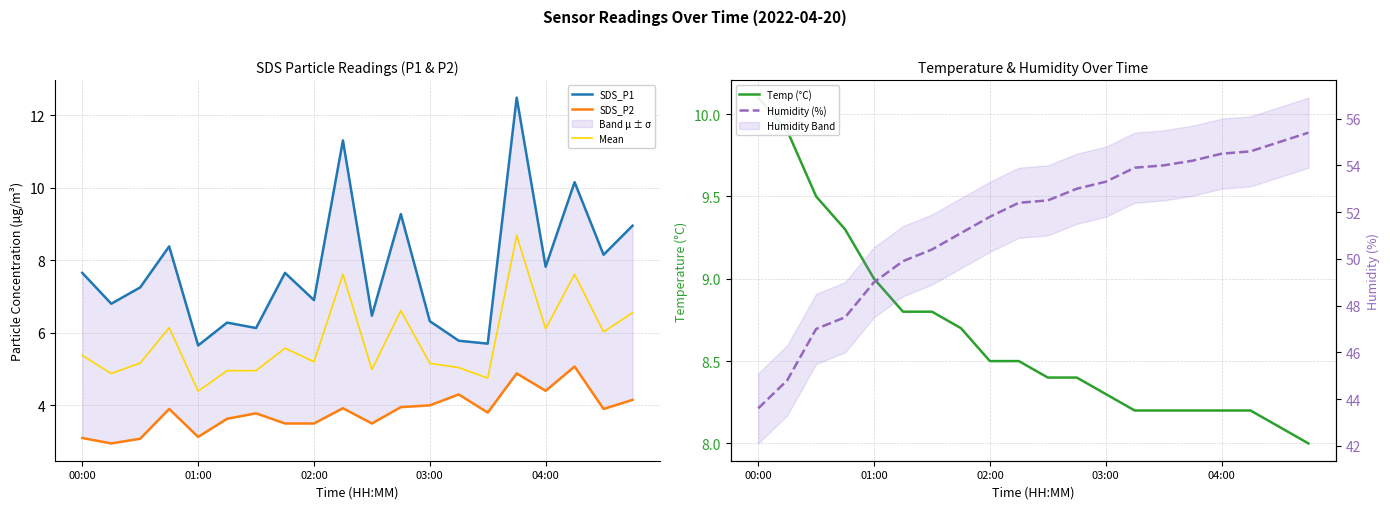

What is the difference between the maximum and minimum values in the Humidity (%) series?

11.8